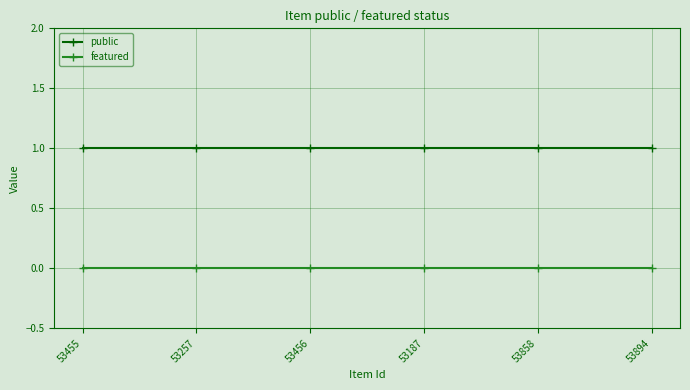

True or false: featured and public cross at least once.

False